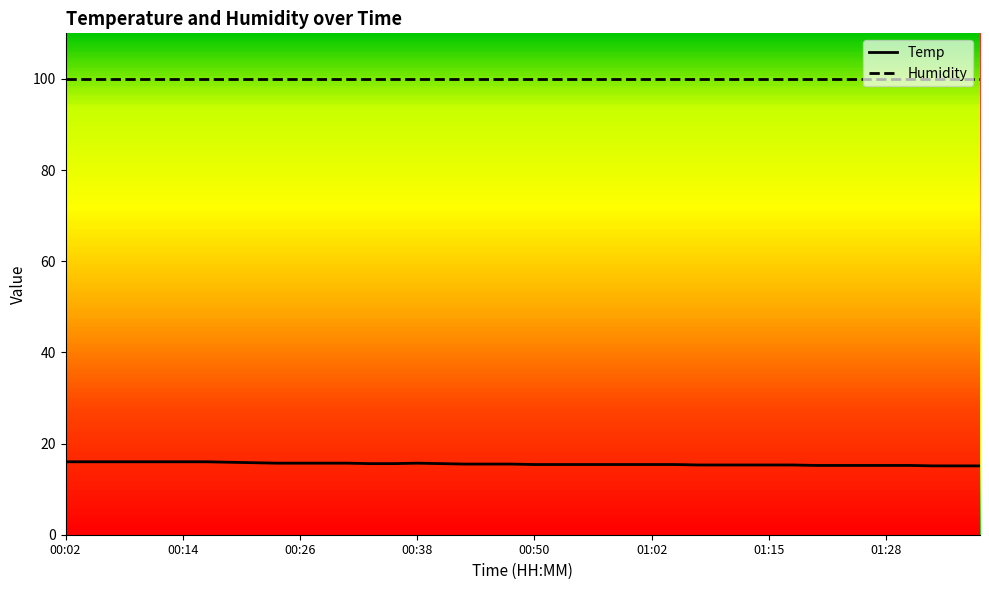

What is the greatest value displayed?

16.0